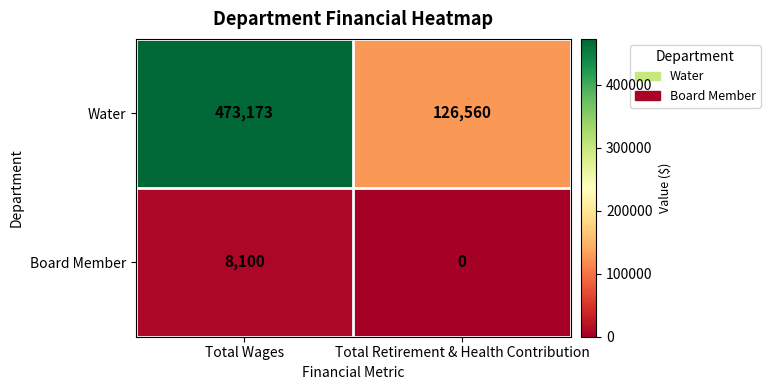

What is the difference between the maximum and minimum values in the Board Member series?

8100